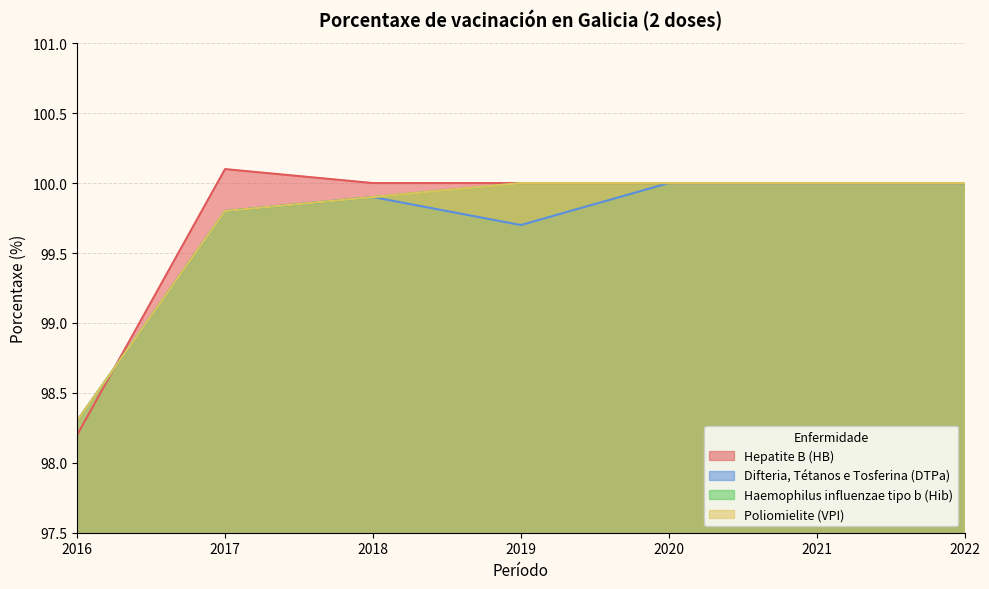

True or false: Poliomielite (VPI) and Difteria, Tétanos e Tosferina (DTPa) cross at least once.

False